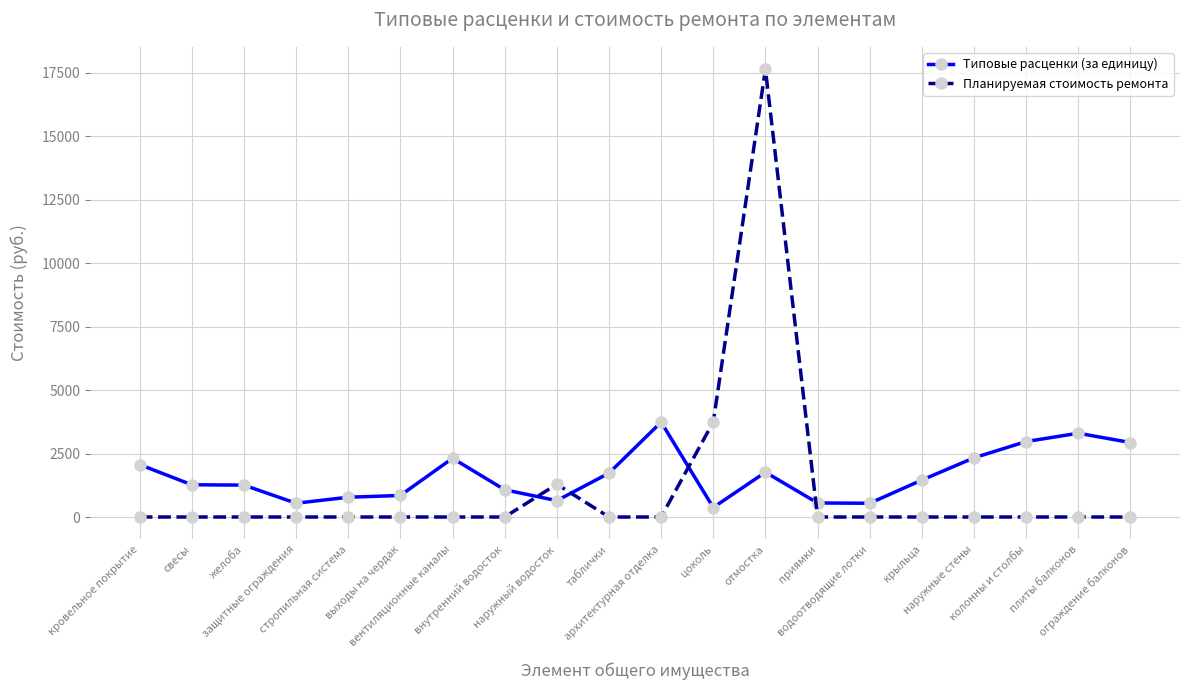

Rank the series by their maximum value, from lowest to highest.

Типовые расценки (за единицу), Планируемая стоимость ремонта